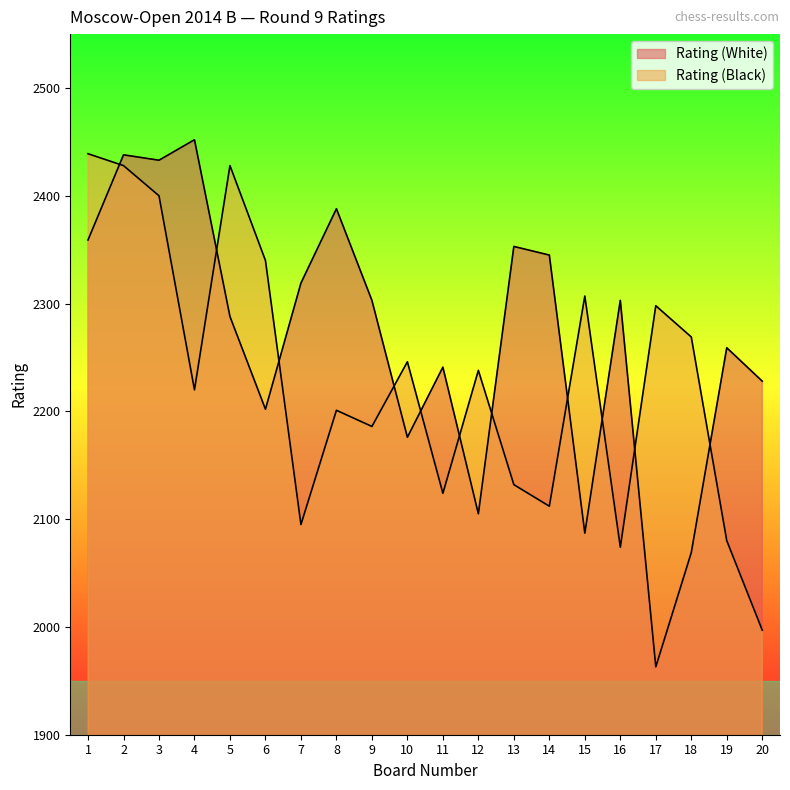

How many lines are shown in the chart?

2